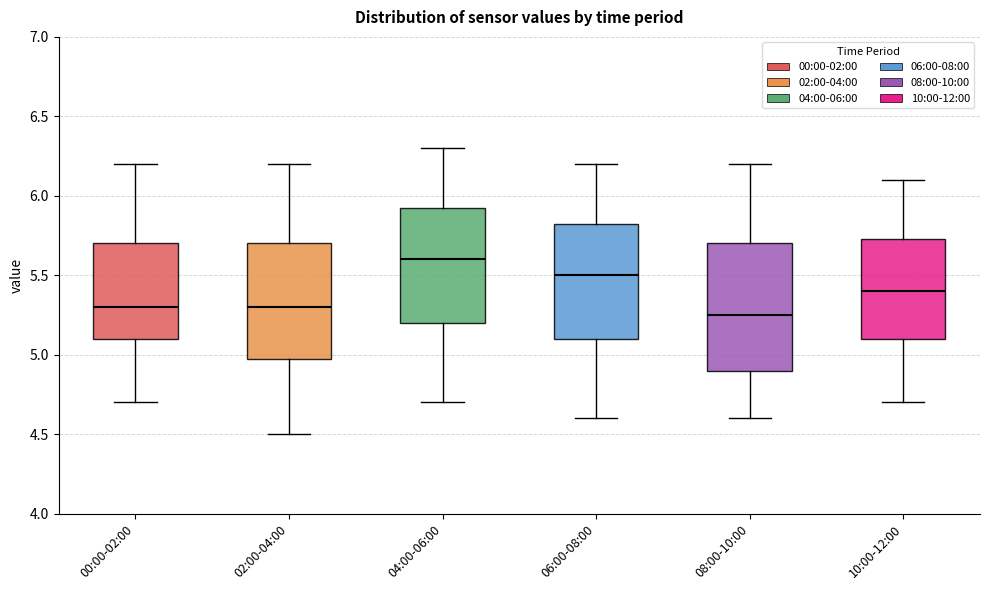

Reading left to right, transcribe this box plot: for each box, give where its median line is, the range the box spans, and where its two whiskers end, as read against the y-axis. The values are not printed on the chart, so give them approximately, as read against the axis.

00:00-02:00: median 5.30, box 5.10 to 5.70, whiskers 4.70 to 6.20
02:00-04:00: median 5.30, box 5.00 to 5.70, whiskers 4.50 to 6.20
04:00-06:00: median 5.60, box 5.20 to 5.95, whiskers 4.70 to 6.30
06:00-08:00: median 5.50, box 5.10 to 5.85, whiskers 4.60 to 6.20
08:00-10:00: median 5.25, box 4.90 to 5.70, whiskers 4.60 to 6.20
10:00-12:00: median 5.40, box 5.10 to 5.75, whiskers 4.70 to 6.10